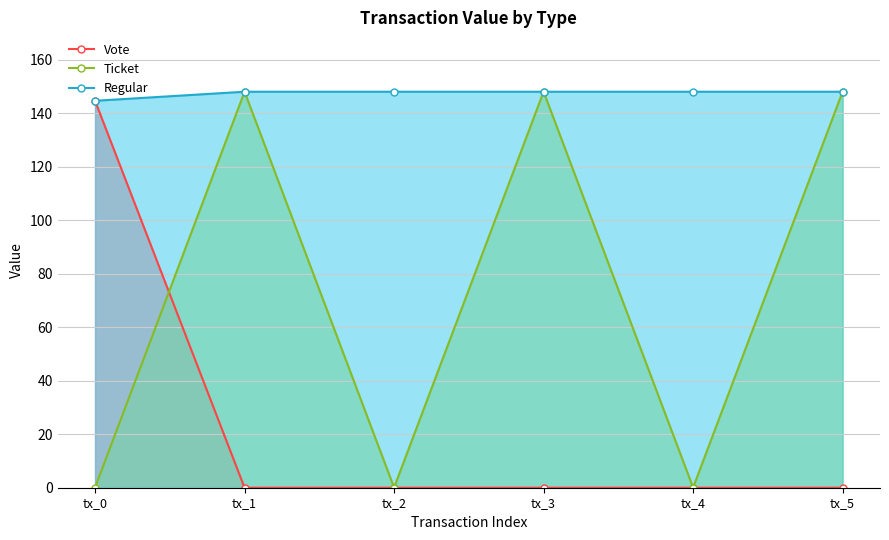

Which category has the lowest value in the Vote series?

tx_0